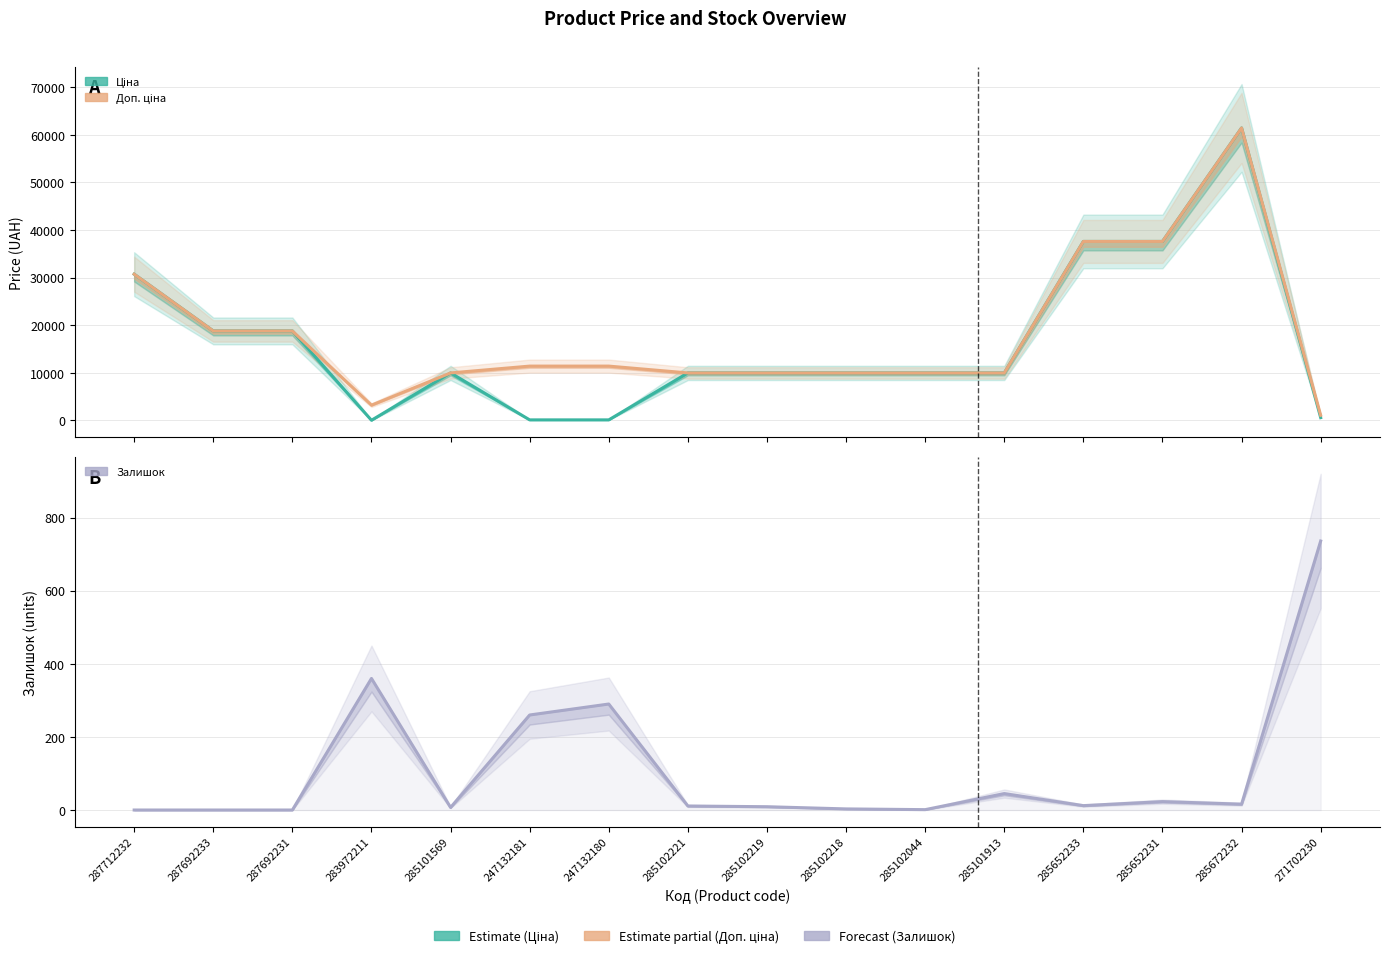

What is the label of the 10th point from the left?

285102218